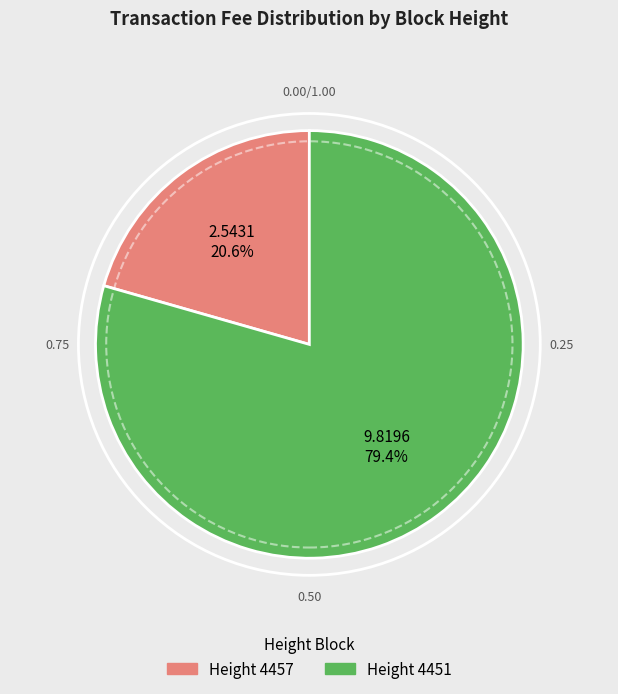

To the nearest percent, what is the difference between the largest and smallest slice percentages?

59%